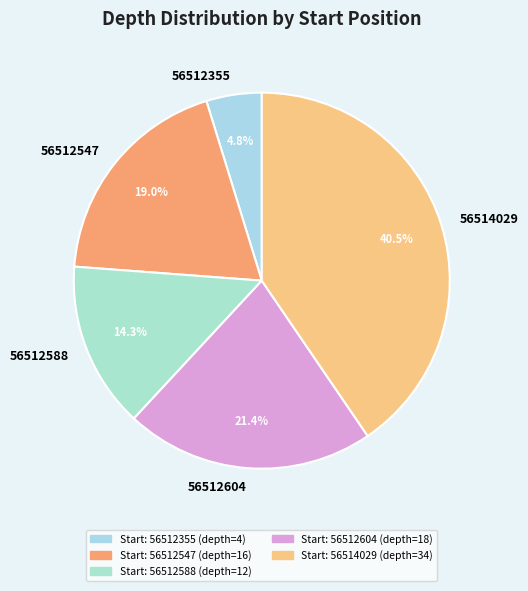

Approximately how many times larger is the value at 56512588 compared to 56512547?

0.8